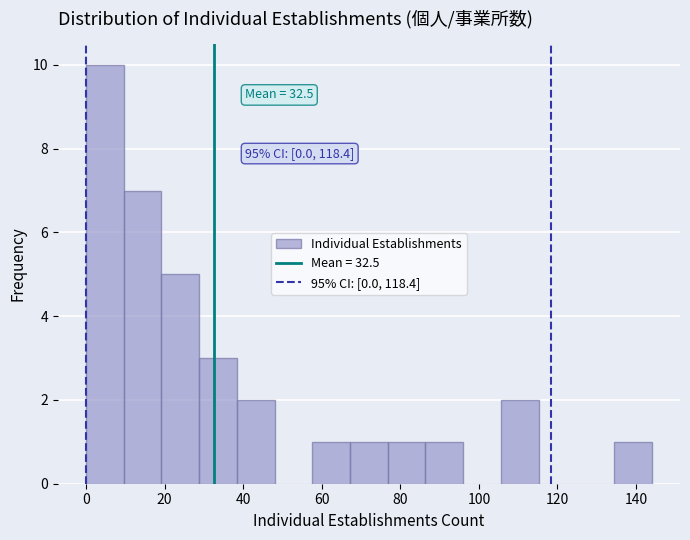

Which range on the x-axis has the tallest bar?

0.0 to 9.6